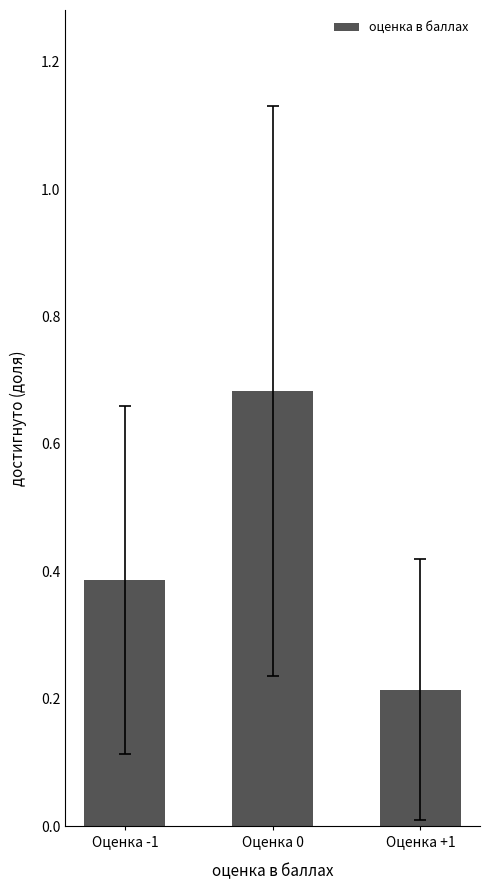

Are the bars grouped side by side (vs. stacked)?

No